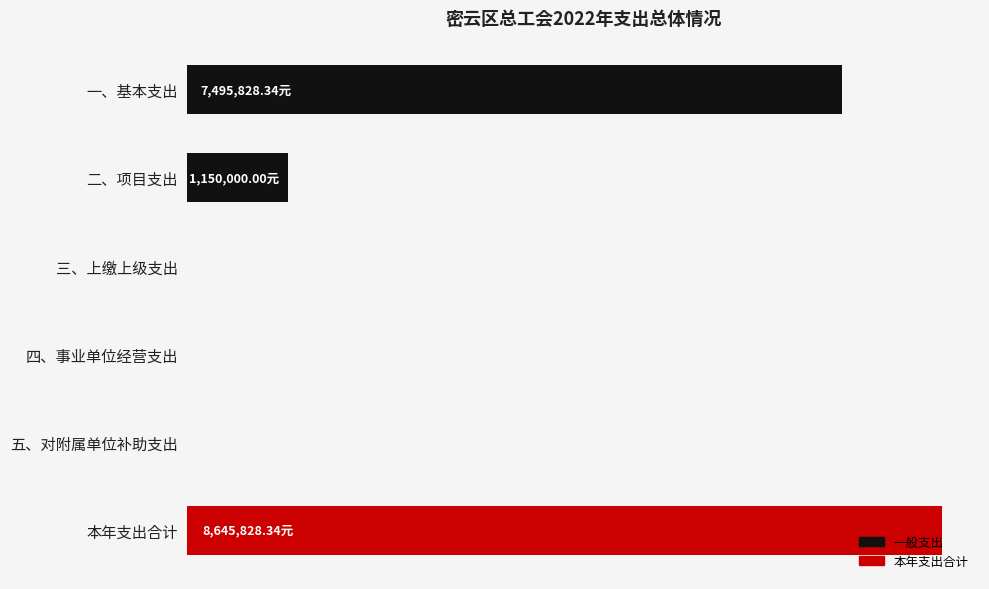

Are the bars horizontal?

Yes